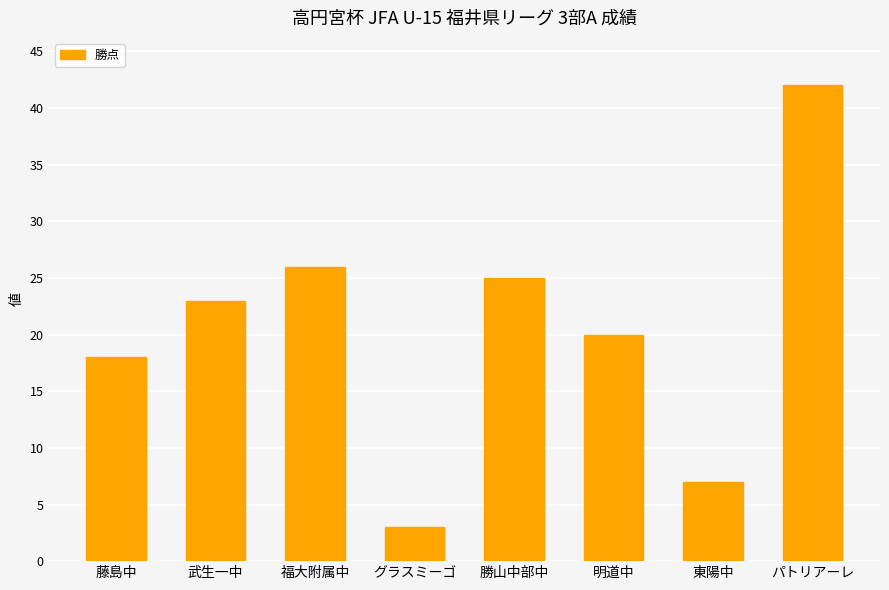

Rank the categories by value from highest to lowest.

パトリアーレ, 福大附属中, 勝山中部中, 武生一中, 明道中, 藤島中, 東陽中, グラスミーゴ